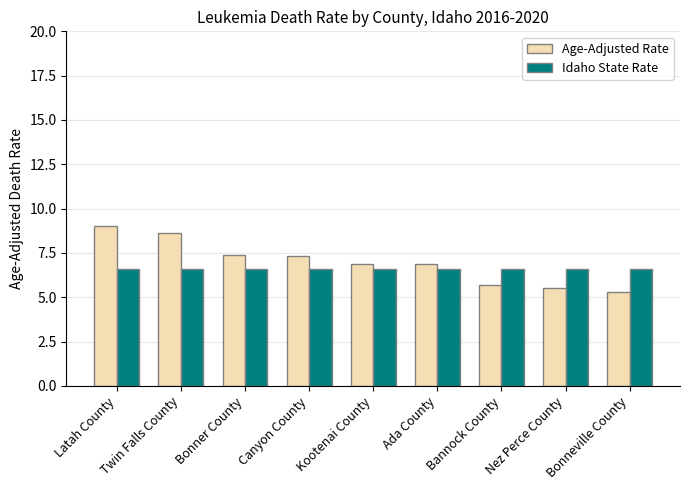

Reading left to right, extract all data points from this chart.

Age-Adjusted Rate: Latah County=9.0	Twin Falls County=8.6	Bonner County=7.4	Canyon County=7.3	Kootenai County=6.9	Ada County=6.9	Bannock County=5.7	Nez Perce County=5.5	Bonneville County=5.3
Idaho State Rate: Latah County=6.6	Twin Falls County=6.6	Bonner County=6.6	Canyon County=6.6	Kootenai County=6.6	Ada County=6.6	Bannock County=6.6	Nez Perce County=6.6	Bonneville County=6.6